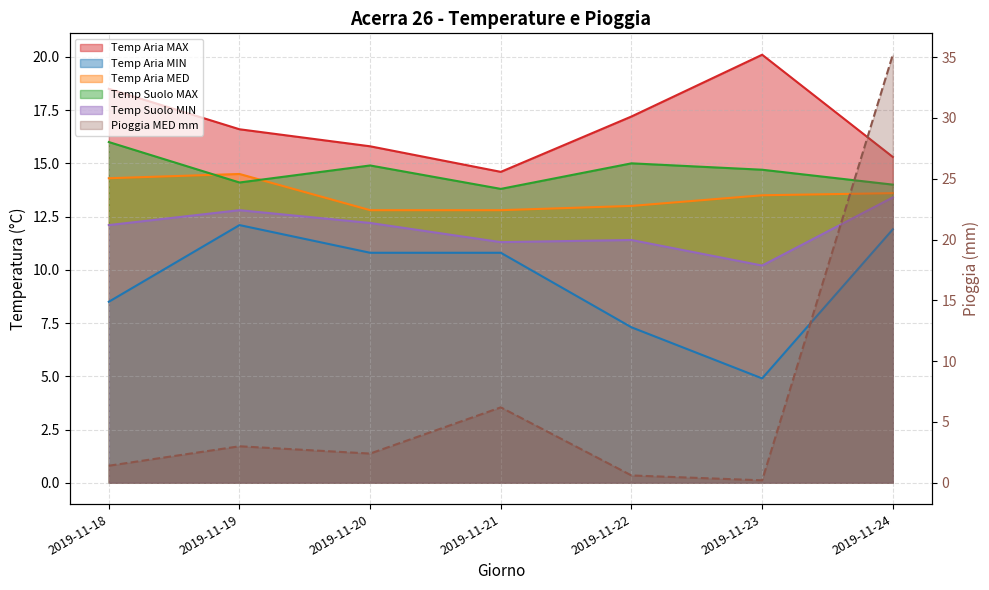

Reading left to right, transcribe all the data shown in this chart.

Temp Aria MAX: 18.5	16.6	15.8	14.6	17.2	20.1	15.3
Temp Aria MIN: 8.5	12.1	10.8	10.8	7.3	4.9	11.9
Temp Aria MED: 14.3	14.5	12.8	12.8	13.0	13.5	13.6
Temp Suolo MAX: 16.0	14.1	14.9	13.8	15.0	14.7	14.0
Temp Suolo MIN: 12.1	12.8	12.2	11.3	11.4	10.2	13.4
Pioggia MED mm: 1.4	3.0	2.4	6.2	0.6	0.2	35.2